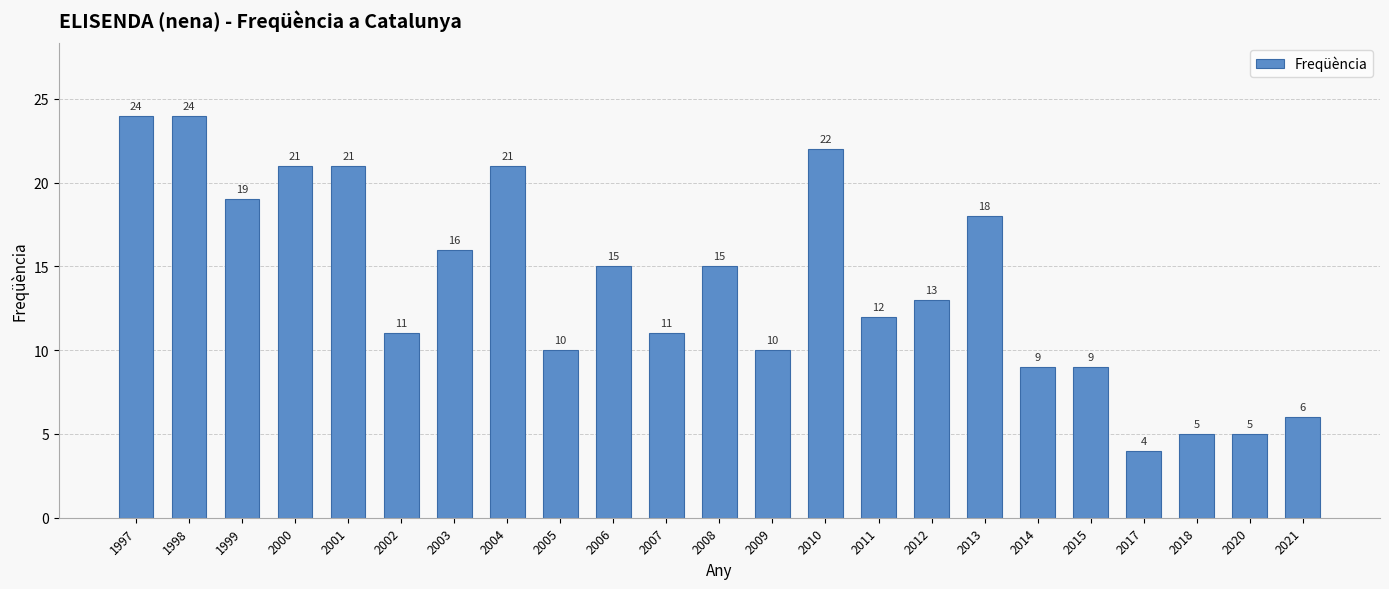

Reading right to left, extract all data points from this chart.

2021=6	2020=5	2018=5	2017=4	2015=9	2014=9	2013=18	2012=13	2011=12	2010=22	2009=10	2008=15	2007=11	2006=15	2005=10	2004=21	2003=16	2002=11	2001=21	2000=21	1999=19	1998=24	1997=24